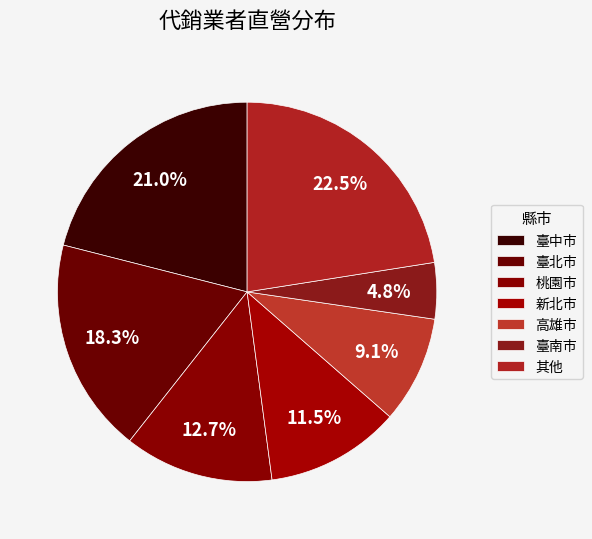

Count the number of slices in the pie.

7